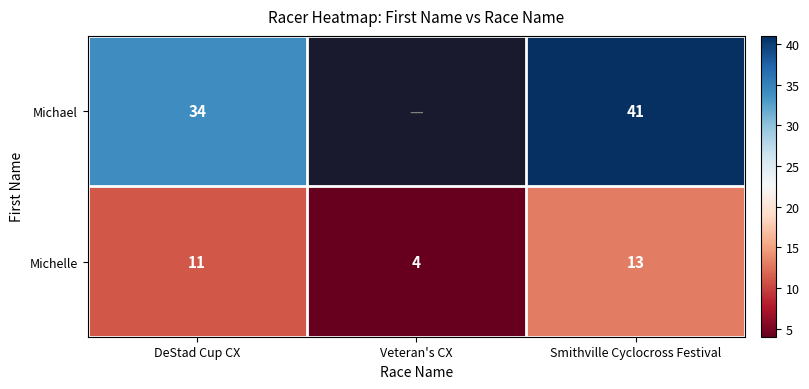

At which label does Michelle reach its peak?

Smithville Cyclocross Festival